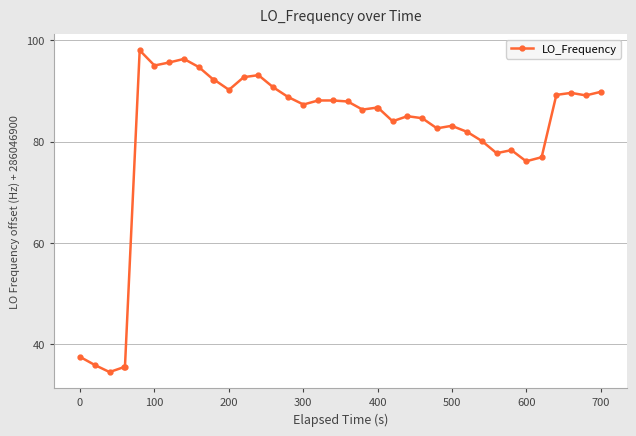

What is the value of the 9th point from the left?

96.3